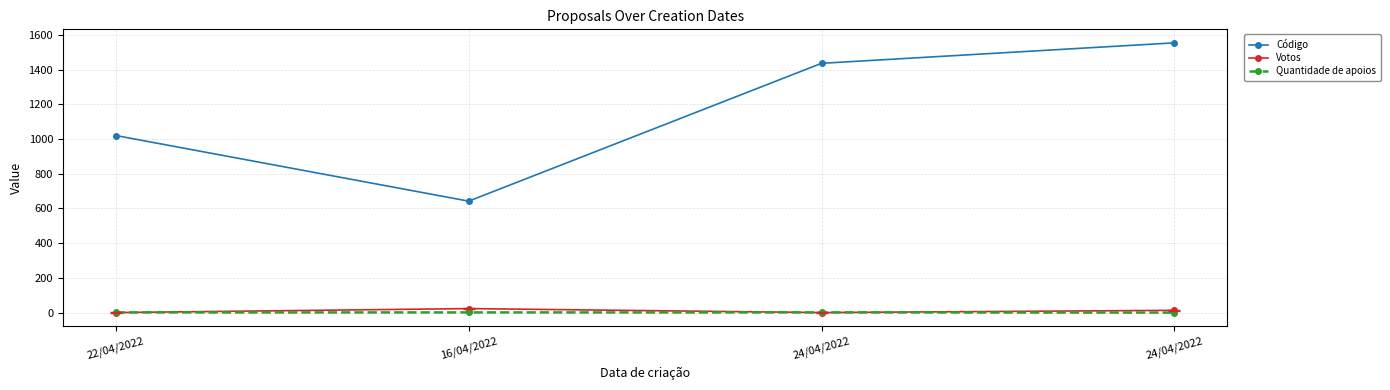

How many data points does each series have?

4